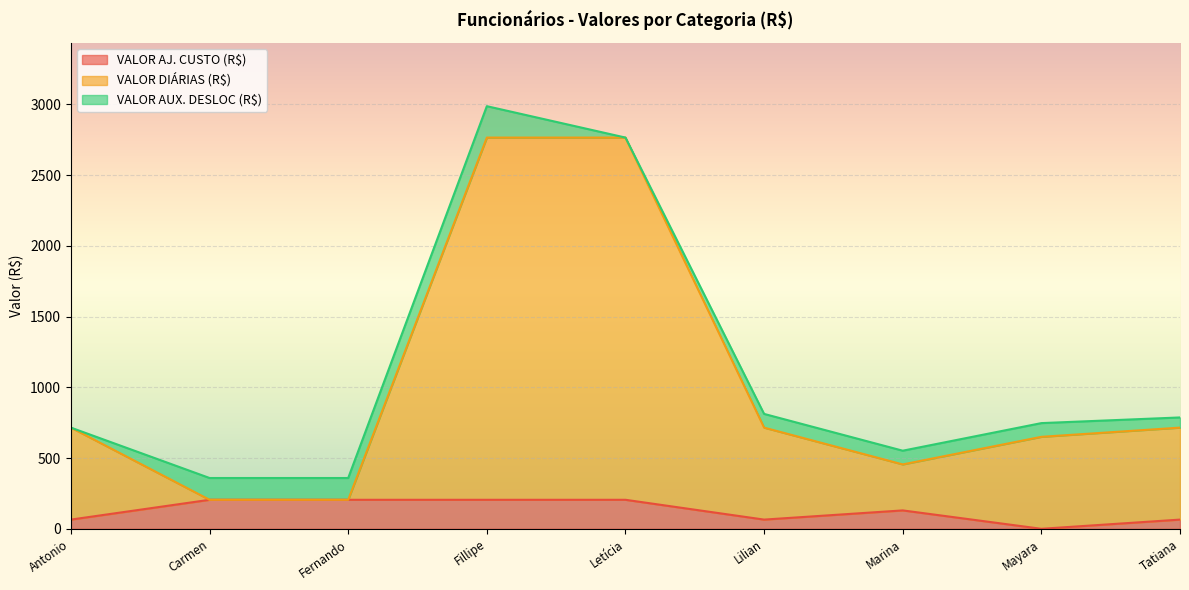

What is the total value across all series at Carmen?

359.0